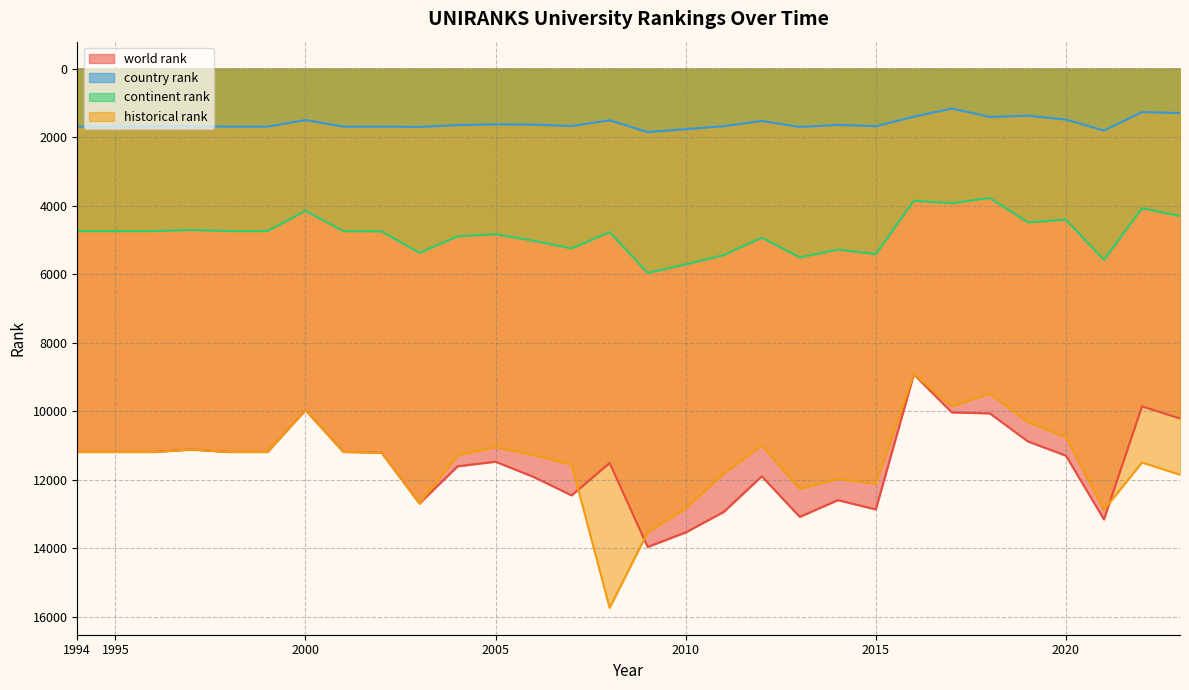

In continent rank, how many points are higher than both neighbors (excluding endpoints)?

8